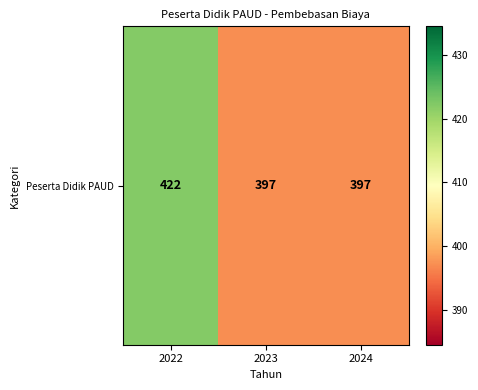

Reading left to right, transcribe all the data shown in this chart.

2022=422	2023=397	2024=397